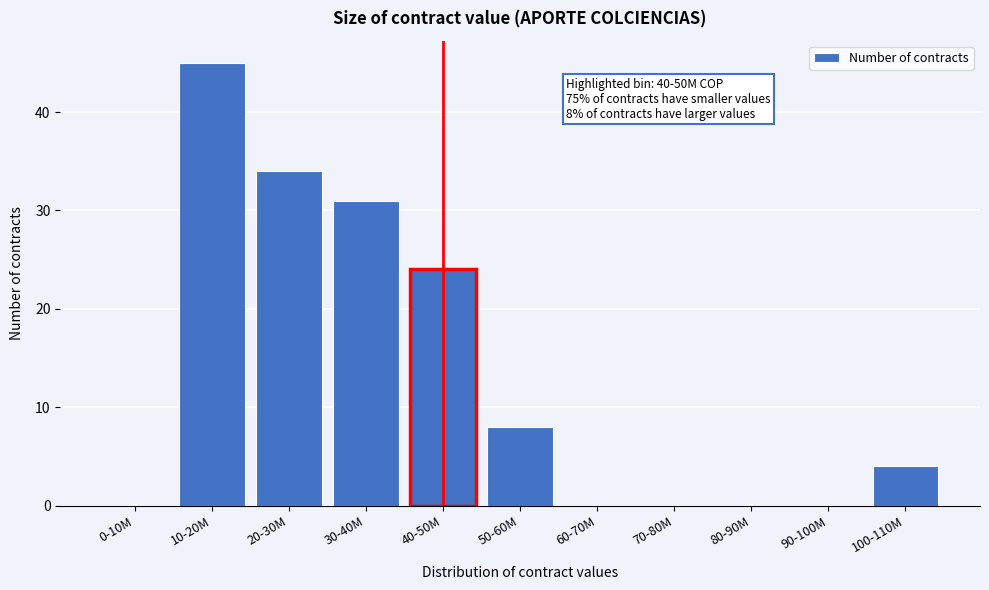

Reading right to left, what are all the values shown in this chart?

100-110M=4	90-100M=0	80-90M=0	70-80M=0	60-70M=0	50-60M=8	40-50M=24	30-40M=31	20-30M=34	10-20M=45	0-10M=0